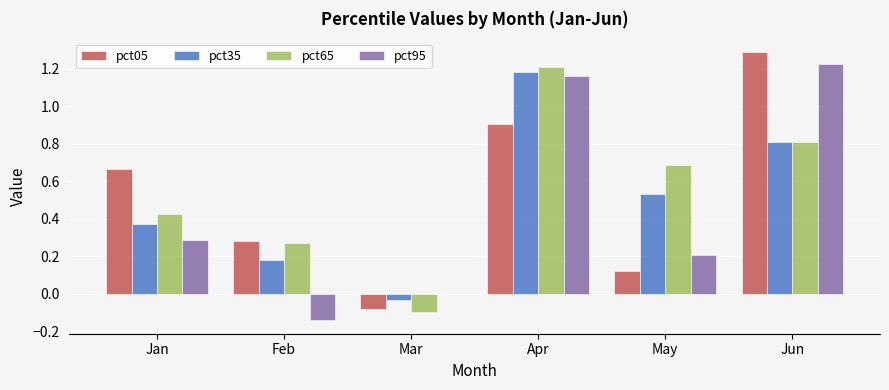

What is the sum of all pct65 values?

3.3